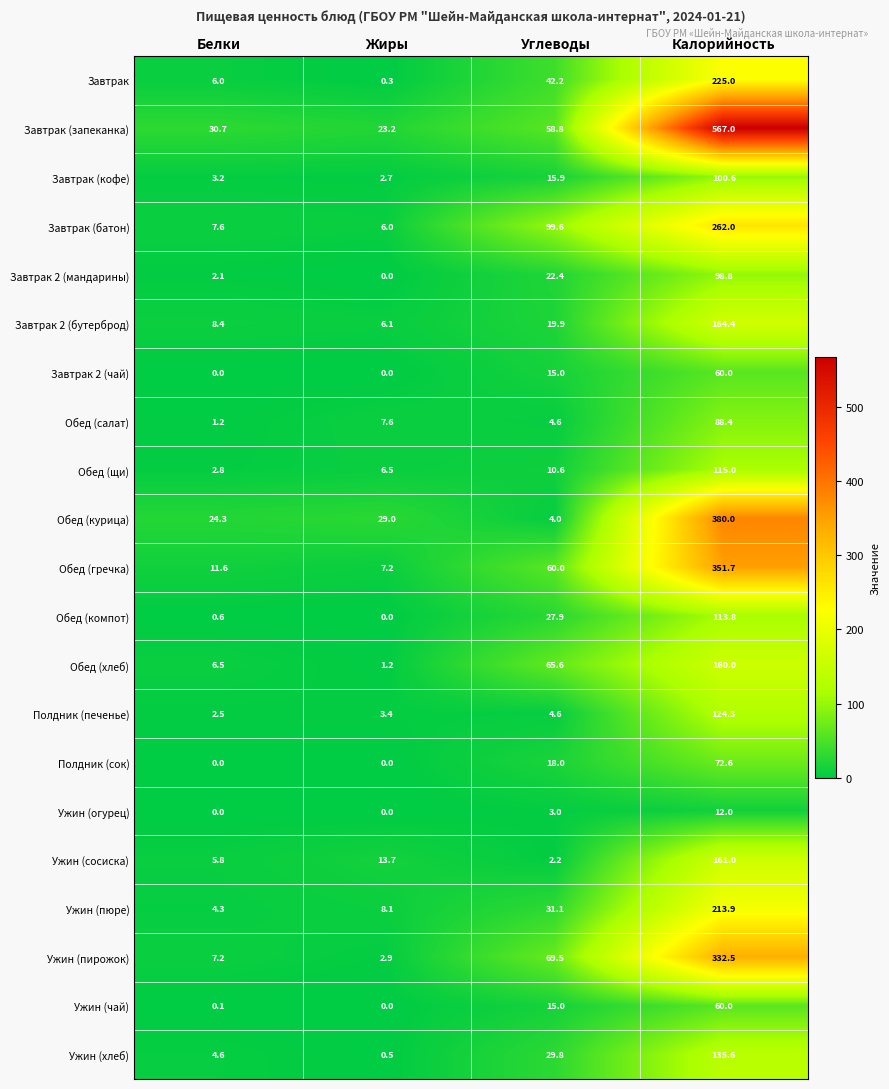

What is the sum of the Завтрак (батон) values at Калорийность and Белки?

269.6